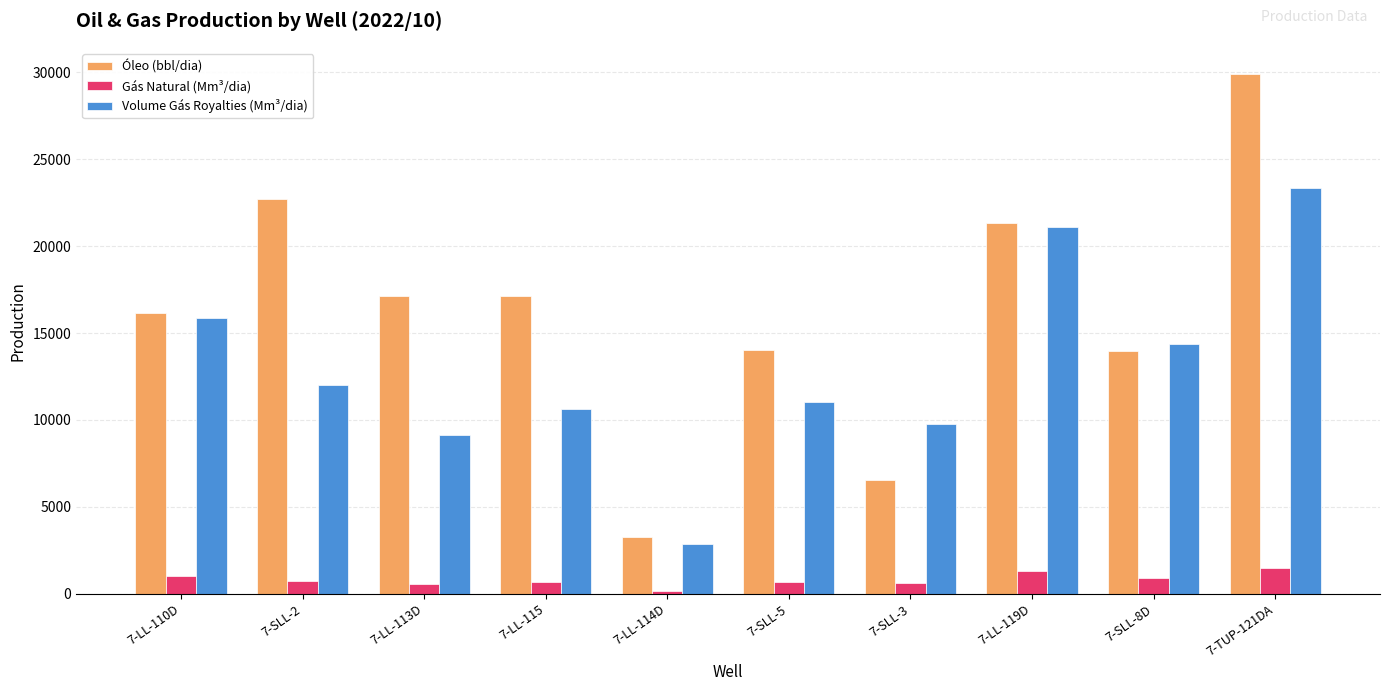

What is the label of the 5th bar from the left?

7-LL-114D